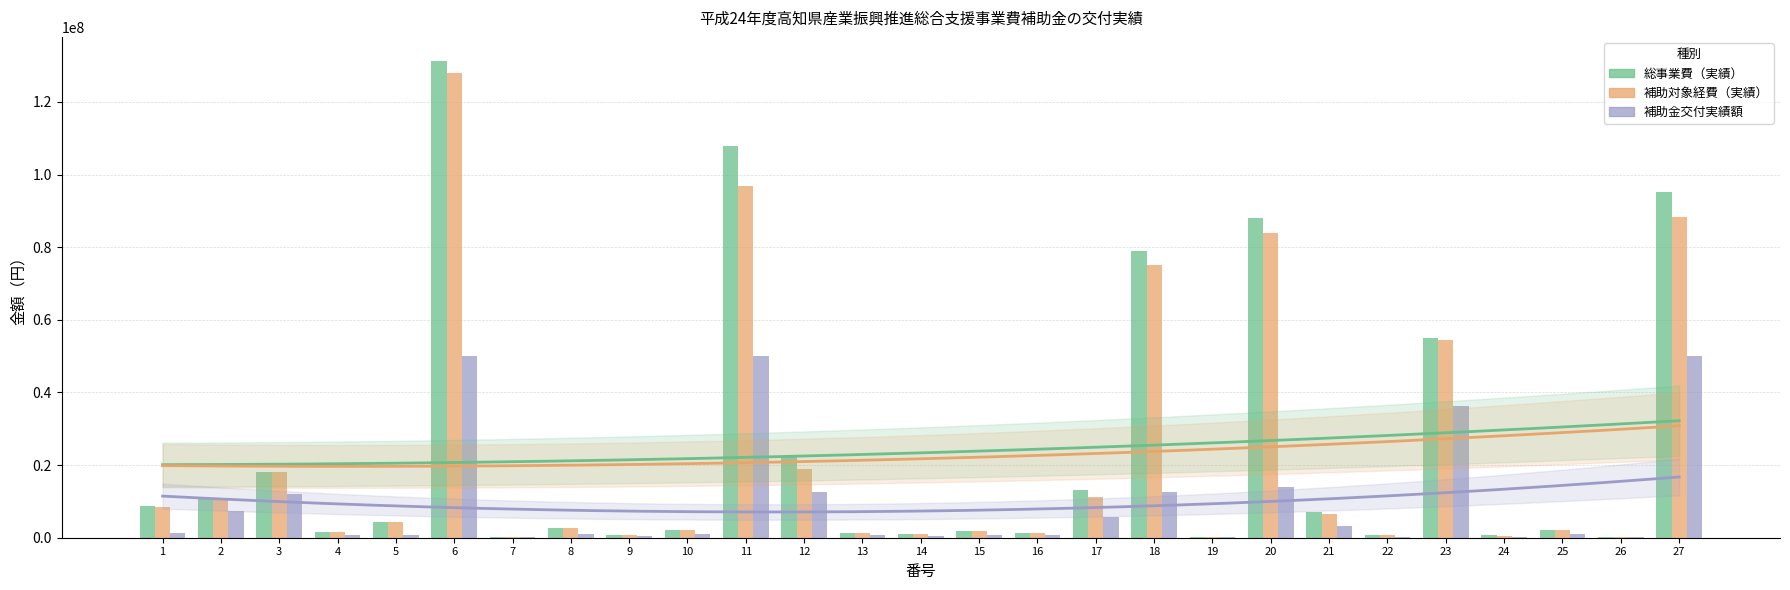

What is the difference between the maximum and minimum values in the 補助対象経費（実績） series?

127713560